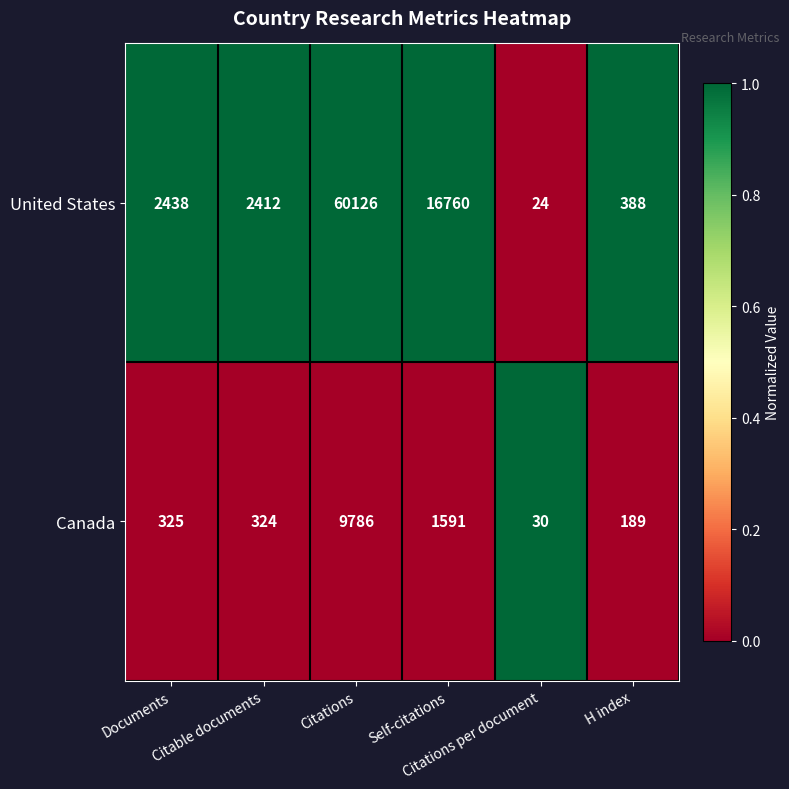

List the series in order of their overall mean, highest first.

United States, Canada